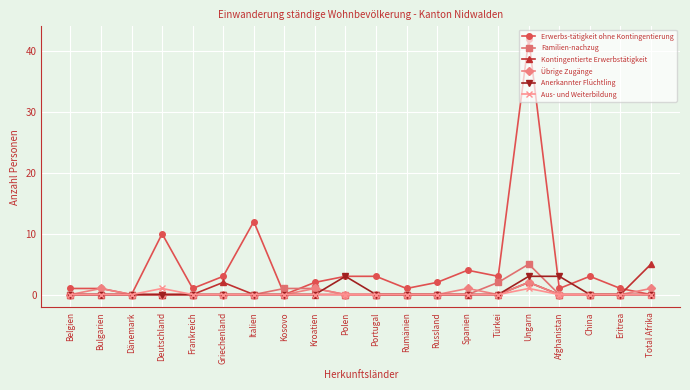

Is it true that Familien-nachzug equals 2 at Russland?

False